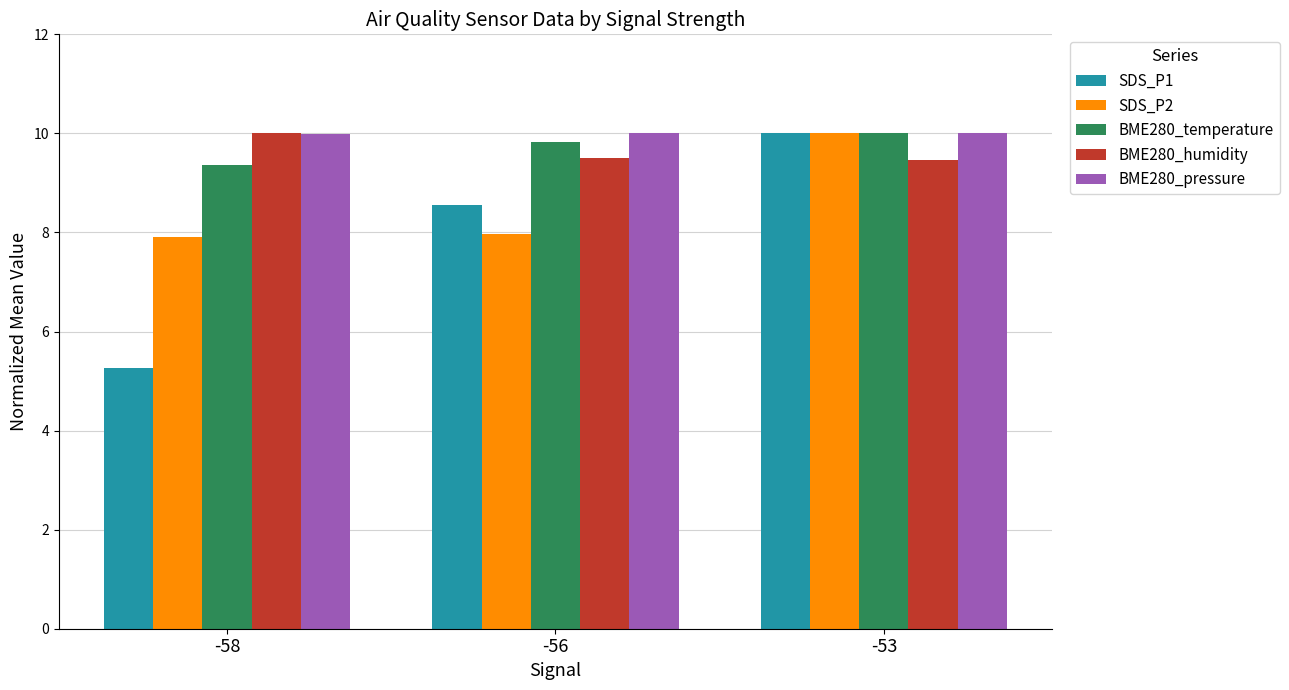

Reading left to right, extract all data points from this chart.

SDS_P1: 5.3	8.6	10.0
SDS_P2: 7.9	8.0	10.0
BME280_temperature: 9.4	9.8	10.0
BME280_humidity: 10.0	9.5	9.5
BME280_pressure: 10.0	10.0	10.0